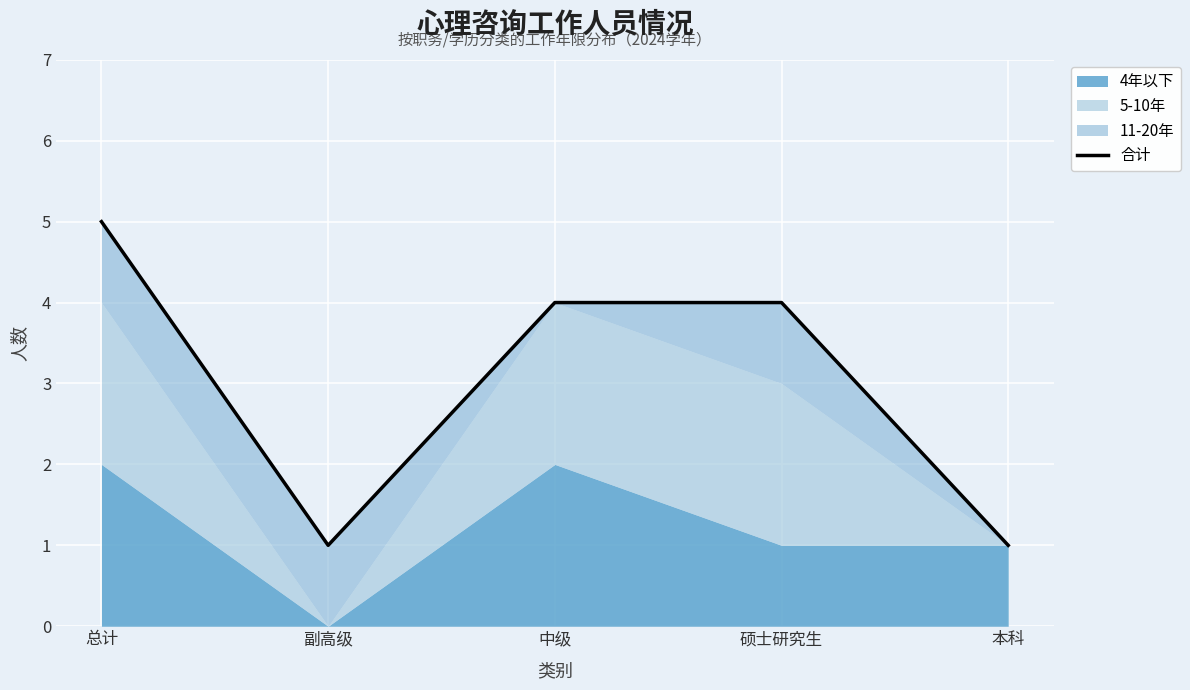

Where does the data first go above 4?

总计